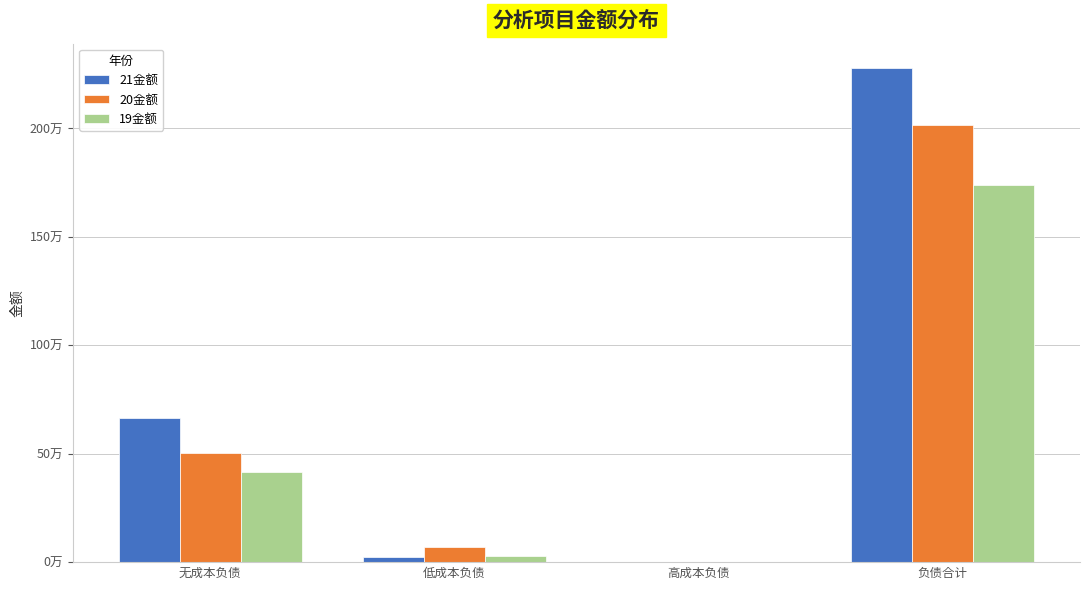

What is the sum of the 20金额 values at 无成本负债 and 低成本负债?

571825.6